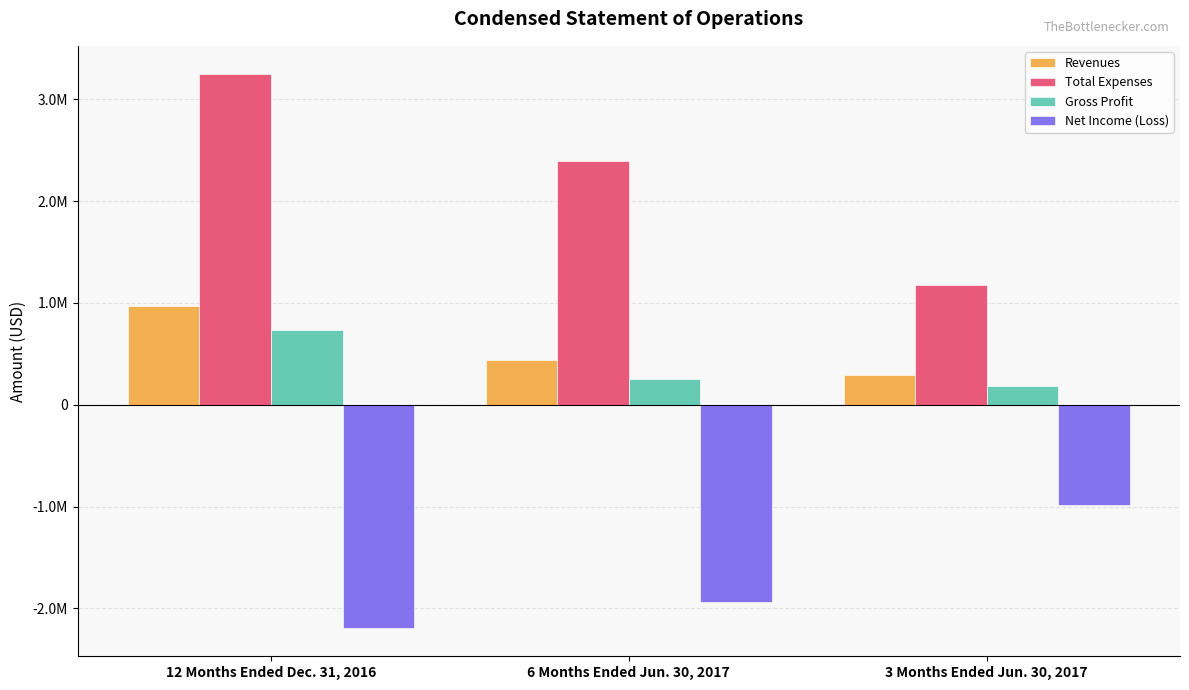

Which series has the widest spread of values?

Total Expenses